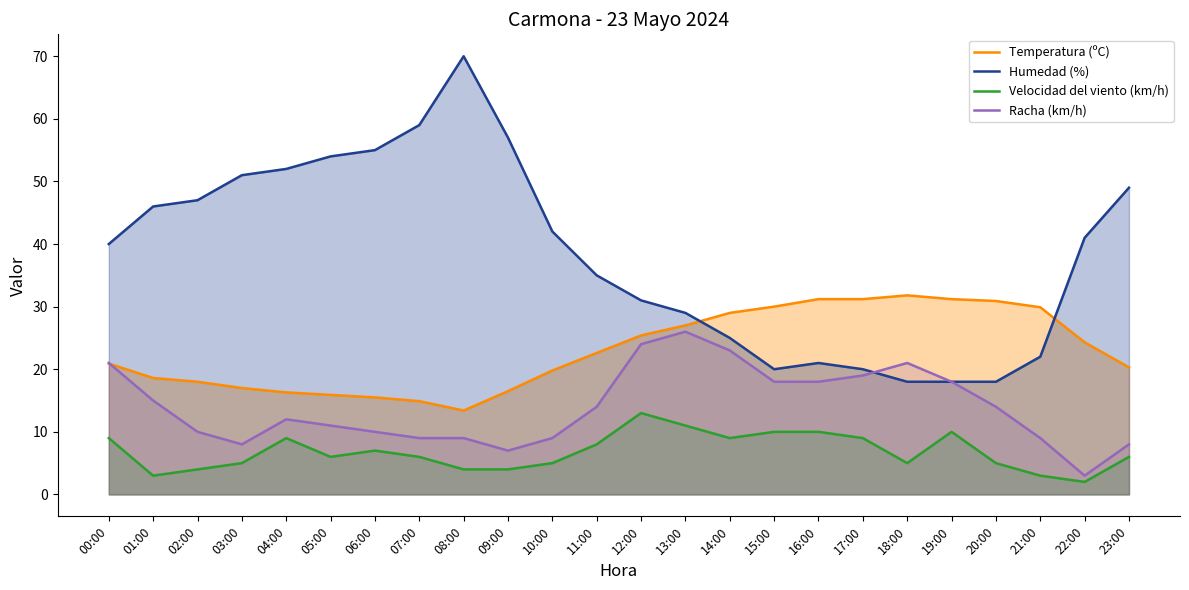

What is the average value of the Temperatura (ºC) series?

23.0